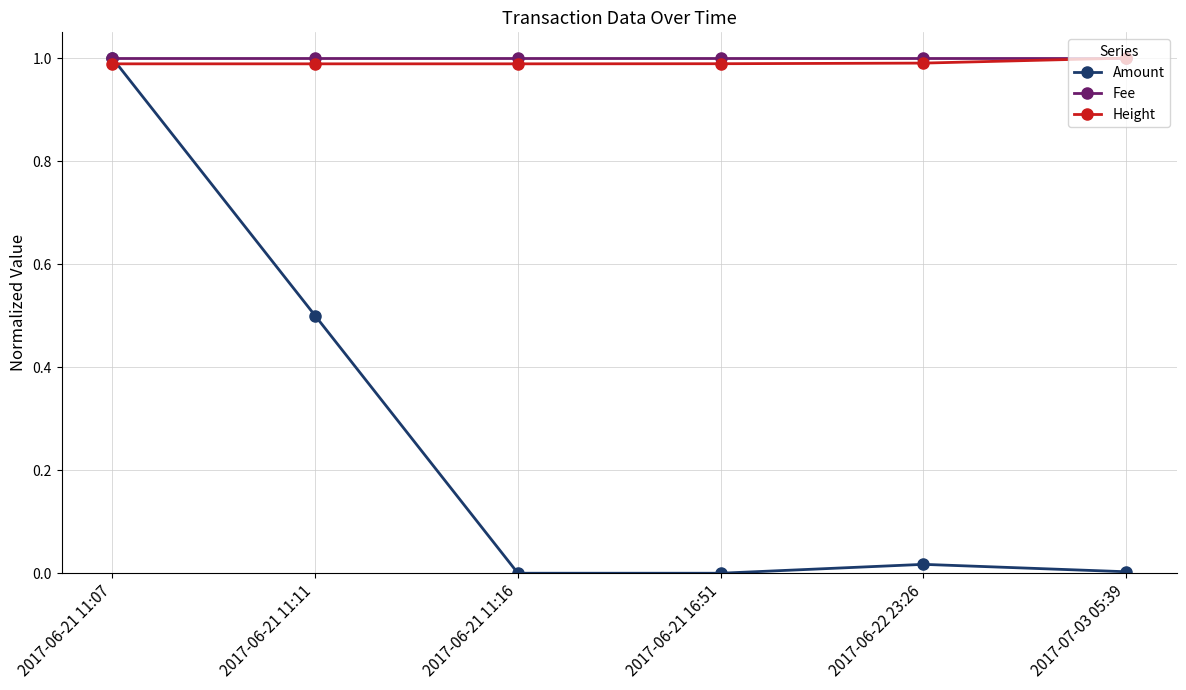

What are all the series names shown in the legend?

Amount, Fee, Height